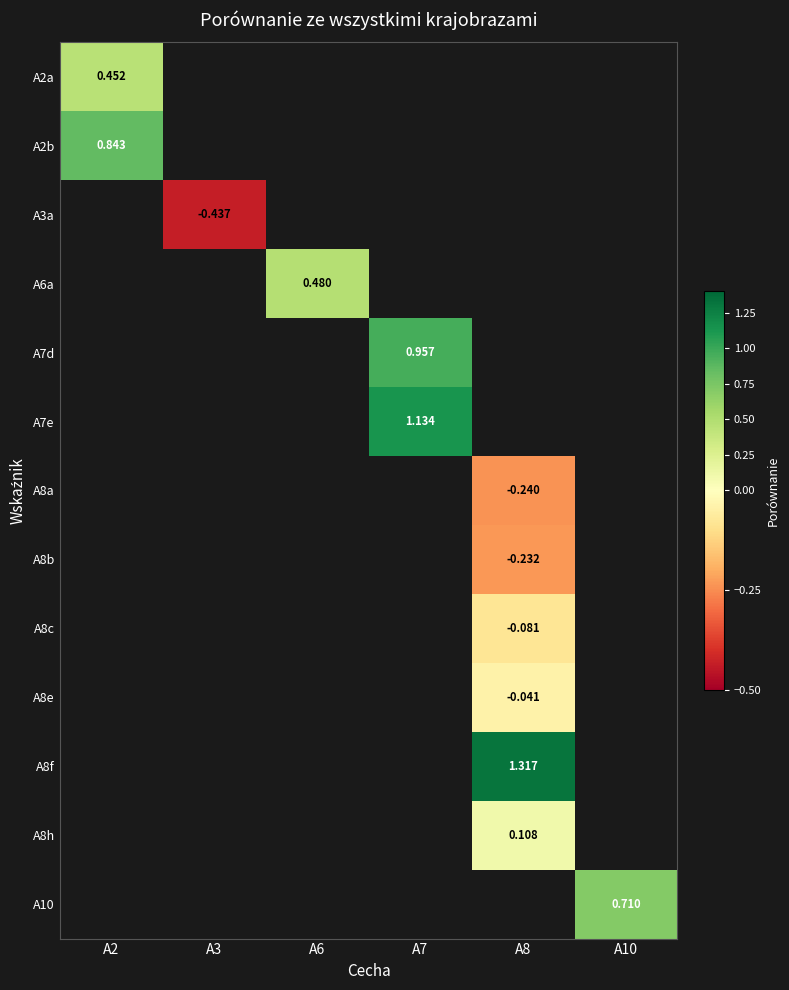

How many data points does each series have?

6